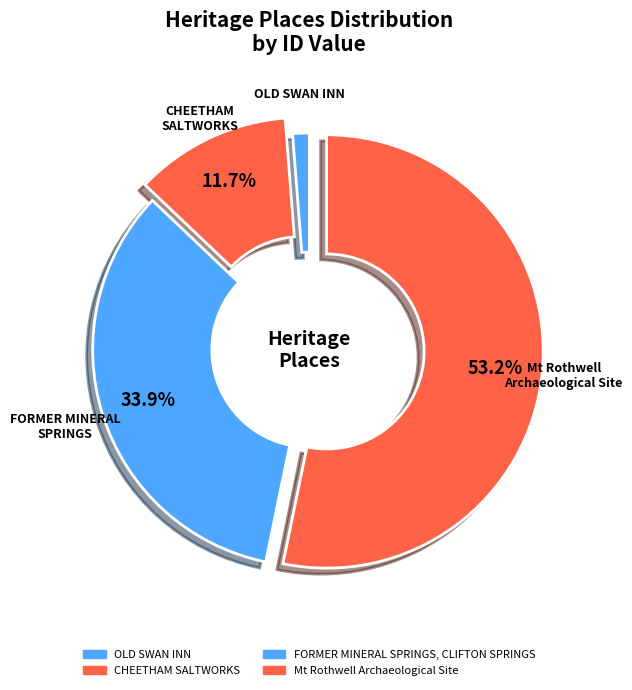

Count the number of slices in the pie.

4